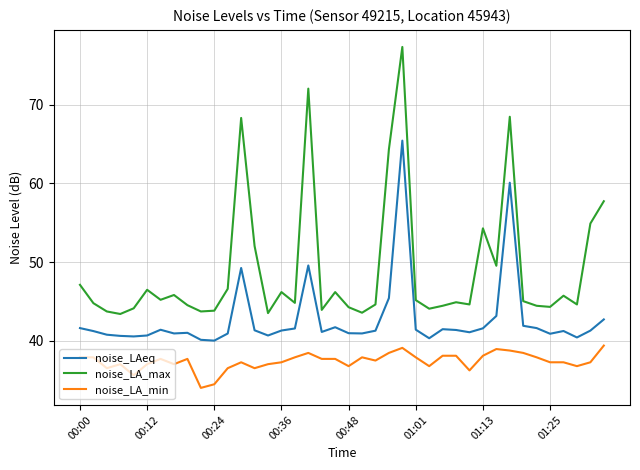

Count the number of data series in this chart.

3